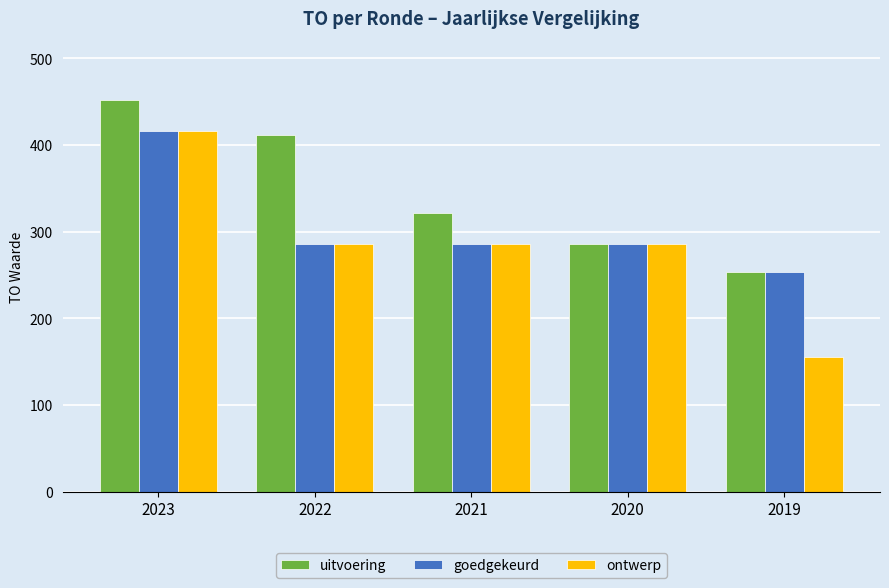

What is the difference between the ontwerp values at 2023 and 2019?

261